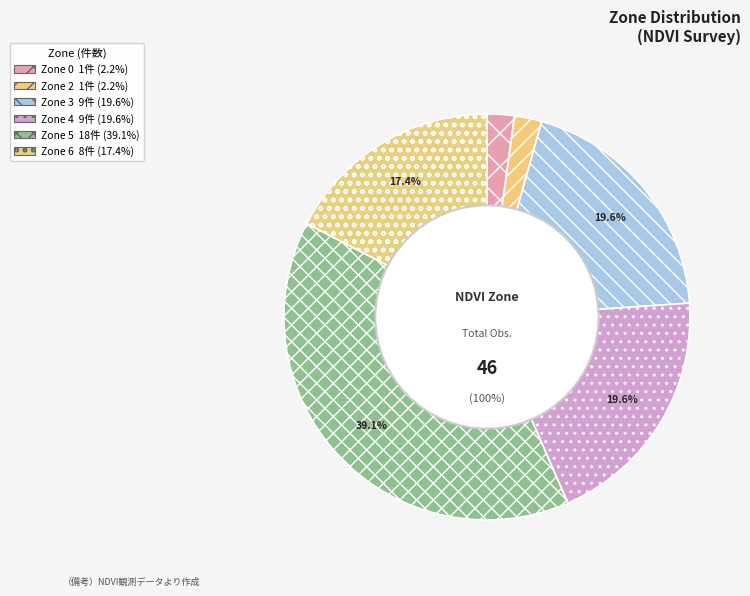

To the nearest percent, what percentage of the pie is Zone 2?

2%